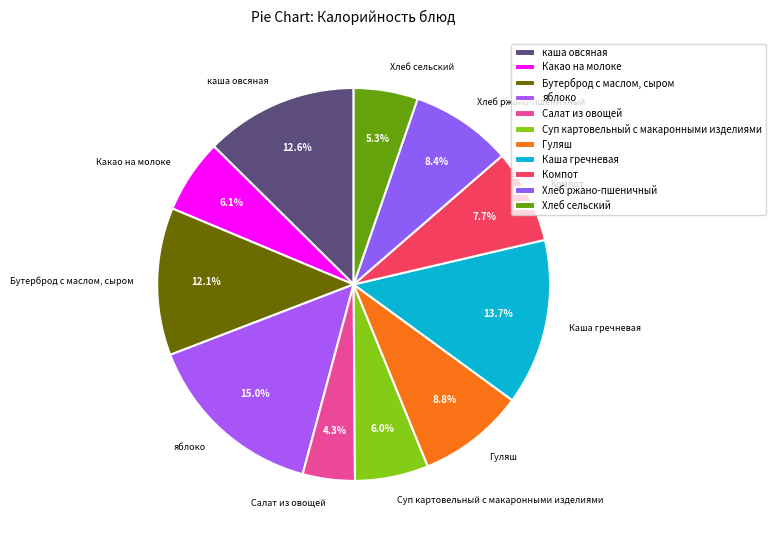

Rank the categories by value from lowest to highest.

Салат из овощей, Хлеб сельский, Суп картовельный с макаронными изделиями, Какао на молоке, Компот, Хлеб ржано-пшеничный, Гуляш, Бутерброд с маслом, сыром, каша овсяная, Каша гречневая, яблоко